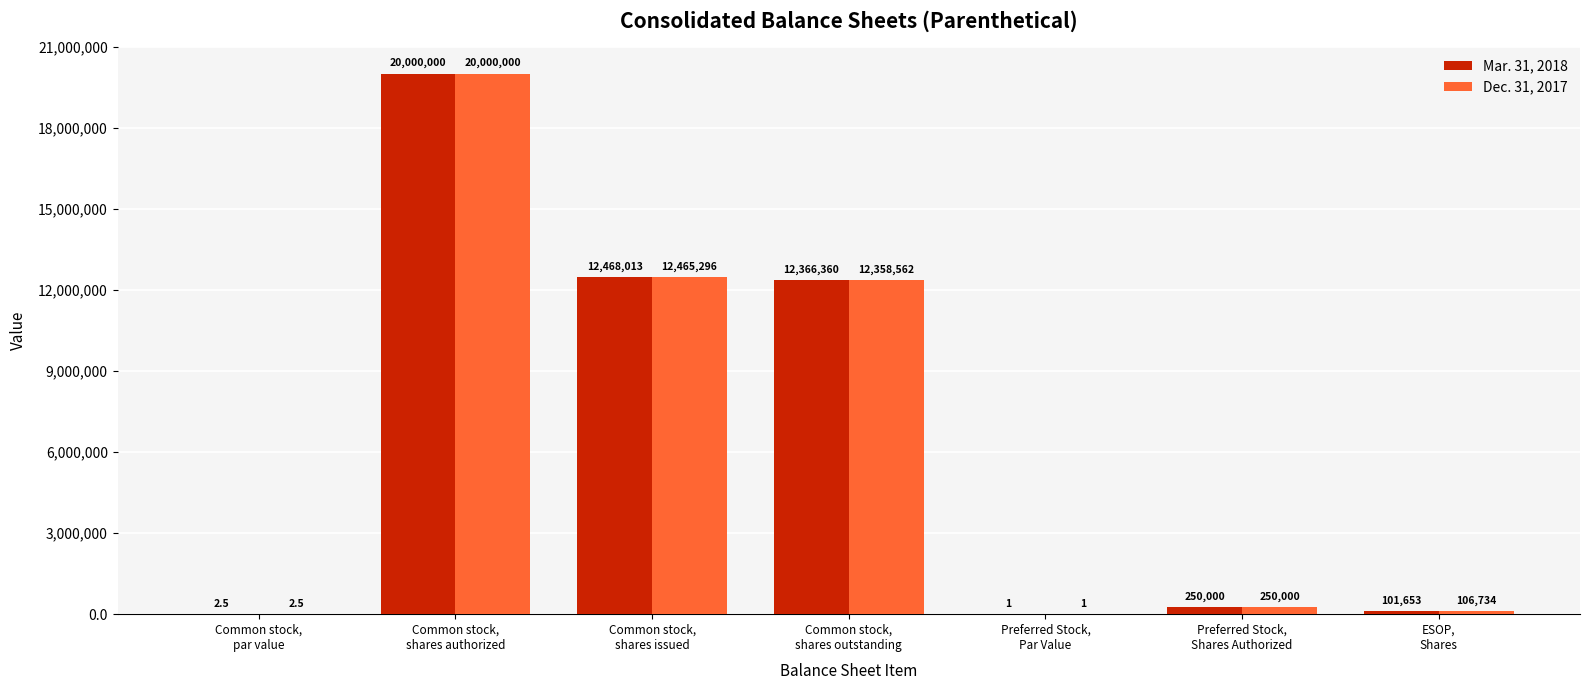

Is the value of Mar. 31, 2018 at Preferred Stock,
Shares Authorized greater than the value of Dec. 31, 2017 at Common stock,
shares issued?

No